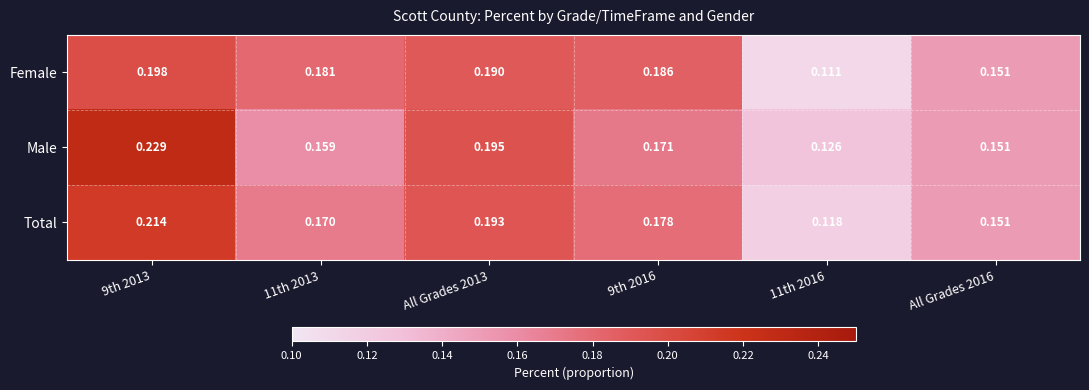

At 9th 2016, list the series in order from largest to smallest.

Female, Total, Male